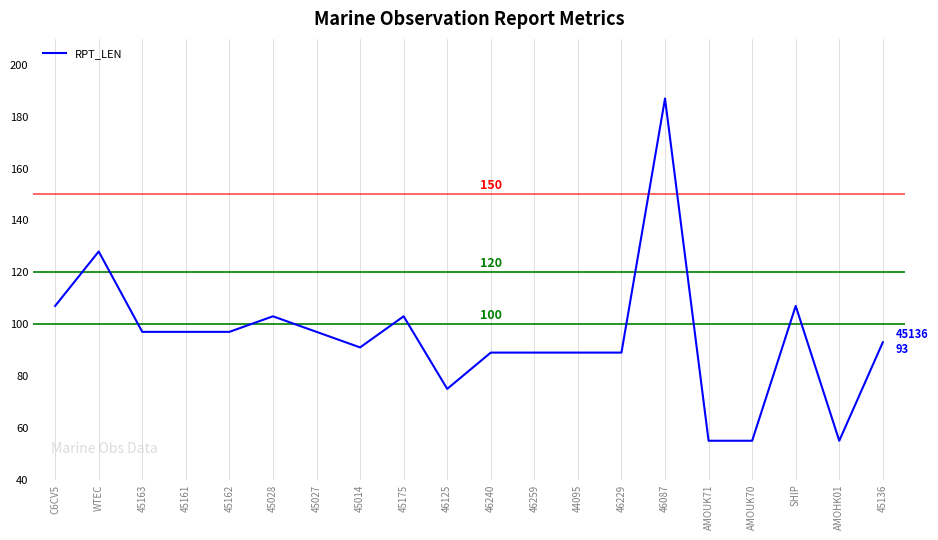

Reading left to right, list all the values displayed in this chart.

C6CV5=107	WTEC=128	45163=97	45161=97	45162=97	45028=103	45027=97	45014=91	45175=103	46125=75	46240=89	46259=89	44095=89	46229=89	46087=187	AMOUK71=55	AMOUK70=55	SHIP=107	AMOHK01=55	45136=93